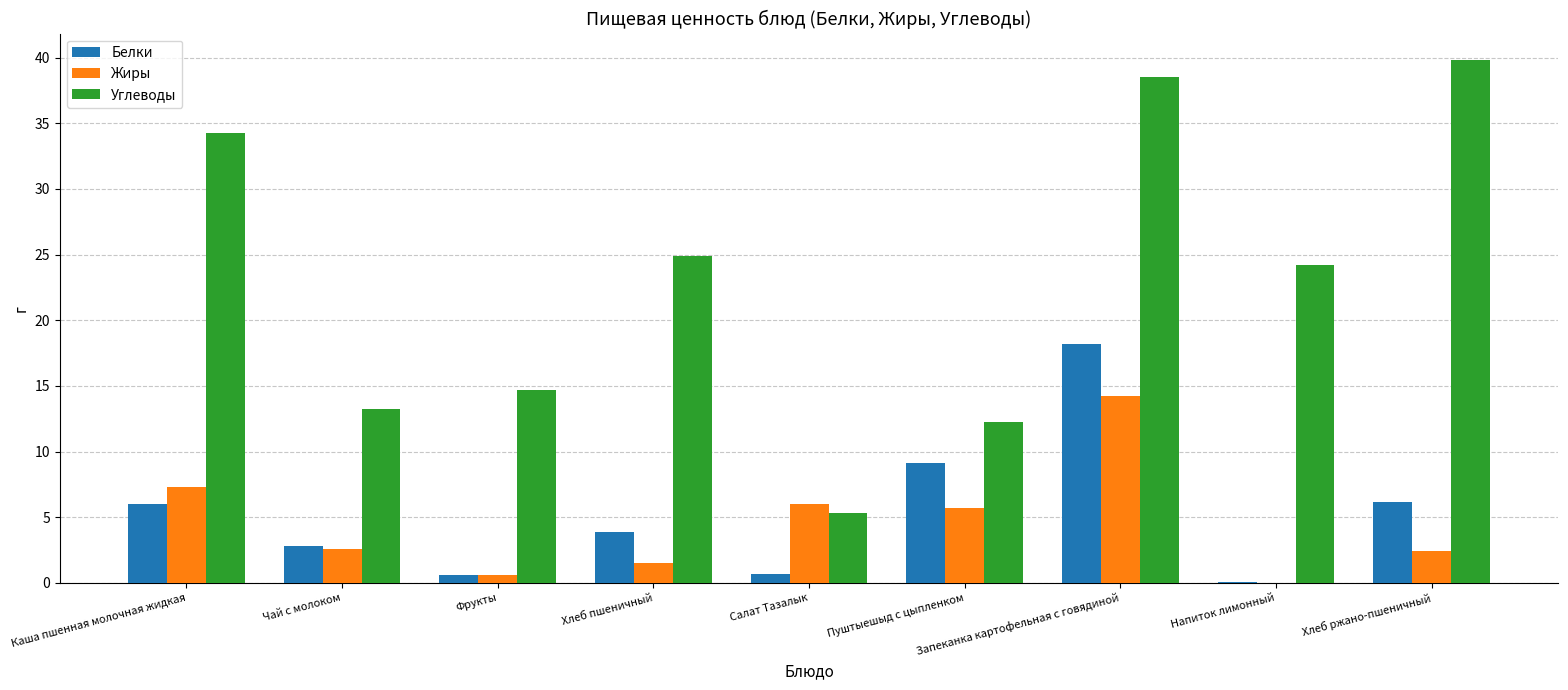

What is the maximum value for Белки?

18.2